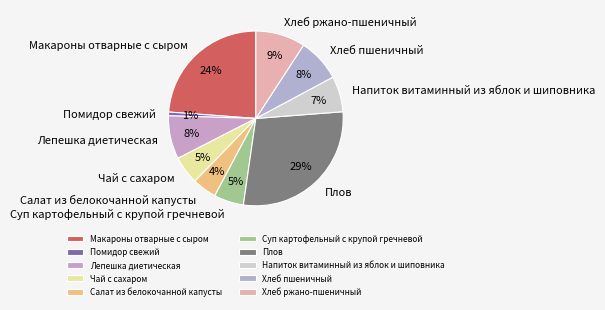

Which has a higher value, Салат из белокочанной капусты or Хлеб ржано-пшеничный?

Хлеб ржано-пшеничный